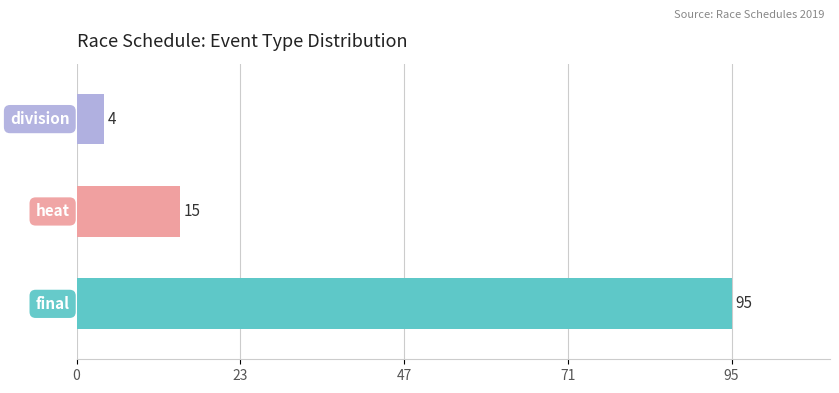

How many values are between 4 and 95?

3